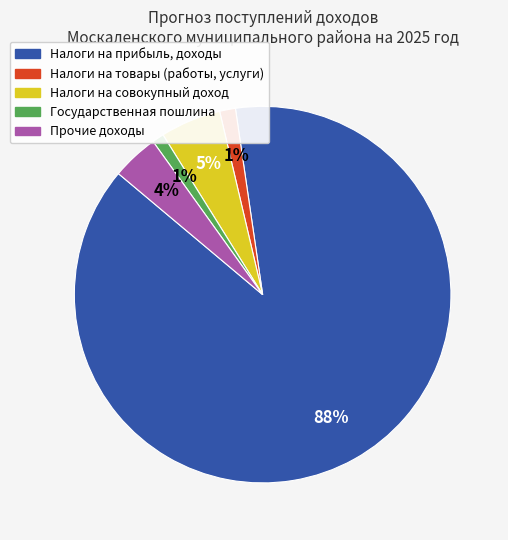

The Прочие доходы slice represents 4% of the pie. True or false?

True